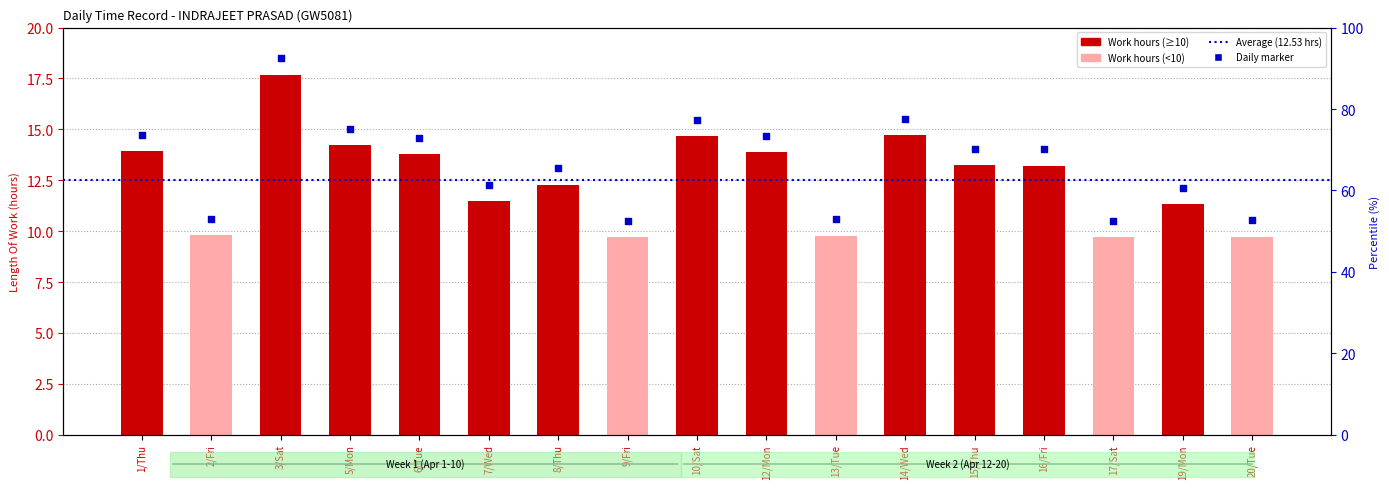

Approximately how many times larger is the value at 6/Tue compared to 3/Sat?

0.8